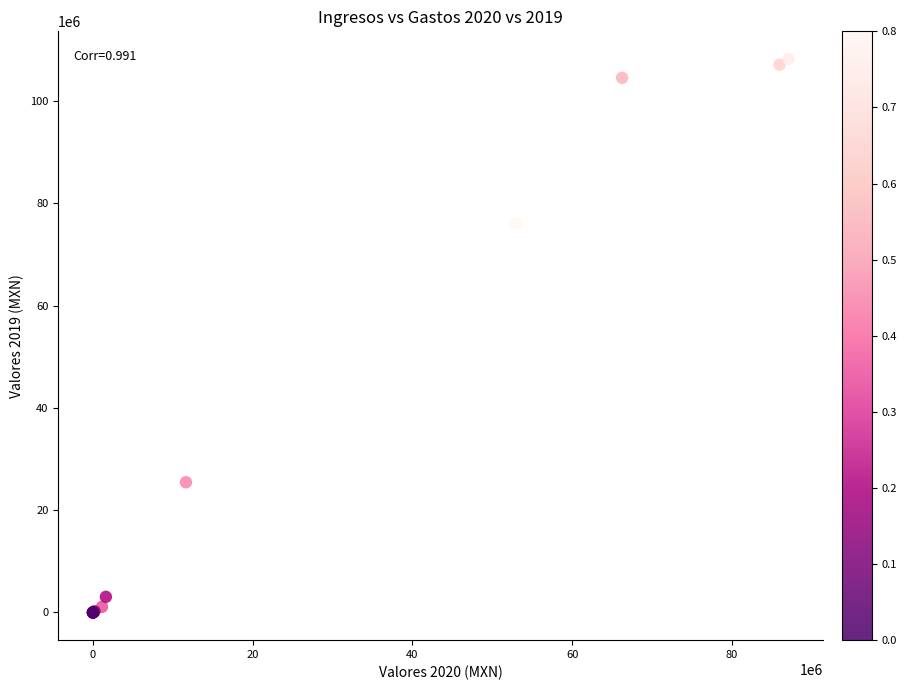

What Y value in the scatter plot is closest to 54089049?

75984444.2